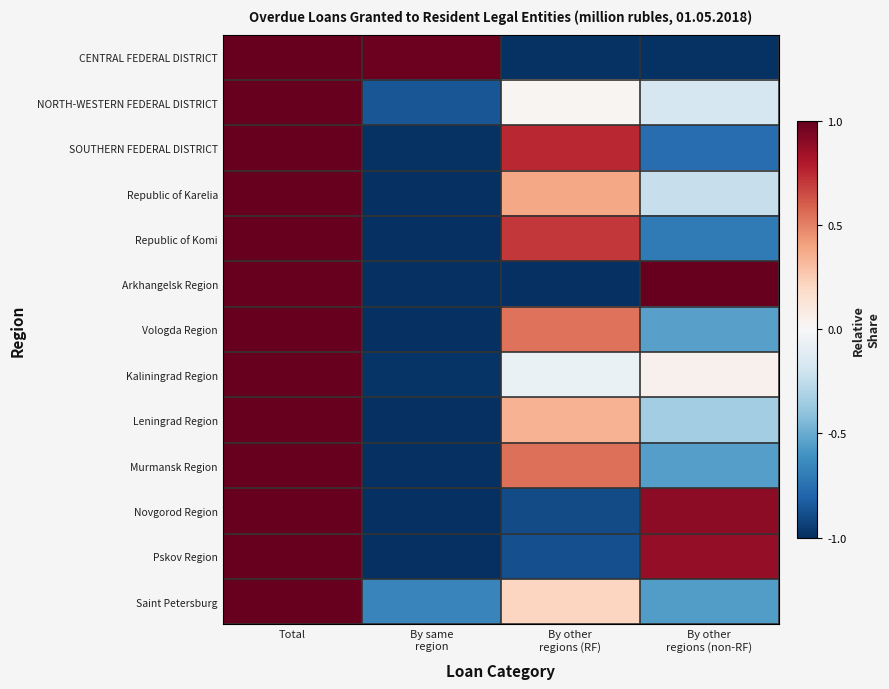

Reading left to right, what are all the values shown in this chart?

CENTRAL FEDERAL DISTRICT: Total=1.0	By same
region=1.0	By other
regions (RF)=-1.0	By other
regions (non-RF)=-1.0
NORTH-WESTERN FEDERAL DISTRICT: Total=1.0	By same
region=-0.9	By other
regions (RF)=0.0	By other
regions (non-RF)=-0.2
SOUTHERN FEDERAL DISTRICT: Total=1.0	By same
region=-1.0	By other
regions (RF)=0.8	By other
regions (non-RF)=-0.8
Republic of Karelia: Total=1.0	By same
region=-1.0	By other
regions (RF)=0.4	By other
regions (non-RF)=-0.2
Republic of Komi: Total=1.0	By same
region=-1.0	By other
regions (RF)=0.7	By other
regions (non-RF)=-0.7
Arkhangelsk Region: Total=1.0	By same
region=-1.0	By other
regions (RF)=-1.0	By other
regions (non-RF)=1.0
Vologda Region: Total=1.0	By same
region=-1.0	By other
regions (RF)=0.5	By other
regions (non-RF)=-0.5
Kaliningrad Region: Total=1.0	By same
region=-1.0	By other
regions (RF)=-0.1	By other
regions (non-RF)=0.0
Leningrad Region: Total=1.0	By same
region=-1.0	By other
regions (RF)=0.3	By other
regions (non-RF)=-0.3
Murmansk Region: Total=1.0	By same
region=-1.0	By other
regions (RF)=0.6	By other
regions (non-RF)=-0.6
Novgorod Region: Total=1.0	By same
region=-1.0	By other
regions (RF)=-0.9	By other
regions (non-RF)=0.9
Pskov Region: Total=1.0	By same
region=-1.0	By other
regions (RF)=-0.9	By other
regions (non-RF)=0.9
Saint Petersburg: Total=1.0	By same
region=-0.7	By other
regions (RF)=0.2	By other
regions (non-RF)=-0.6